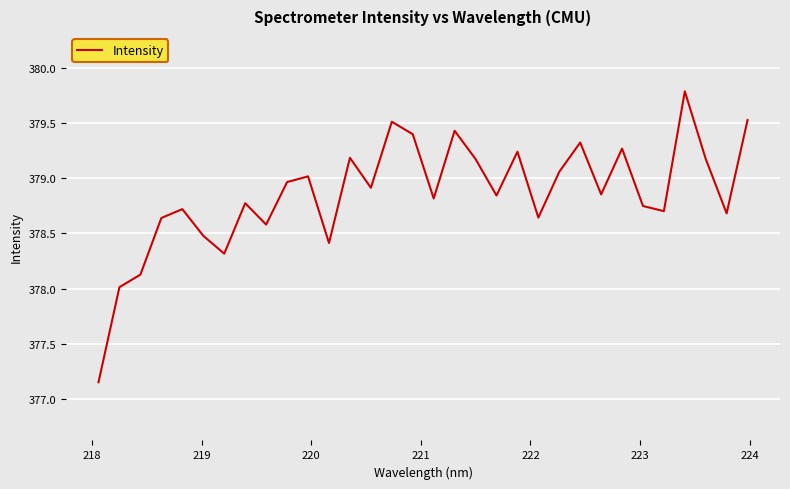

What is the maximum value shown in the chart?

379.8